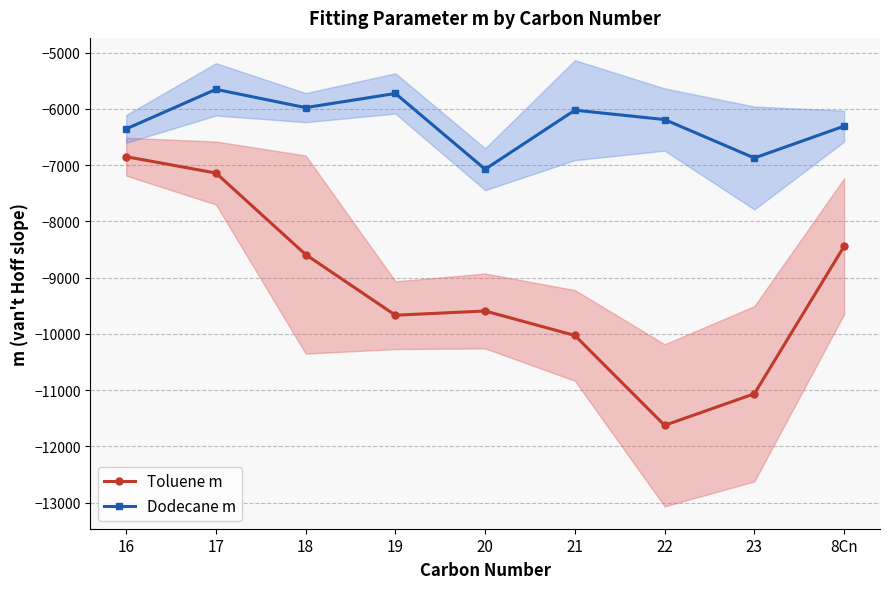

What is the difference between the maximum and minimum values in the Toluene m series?

4774